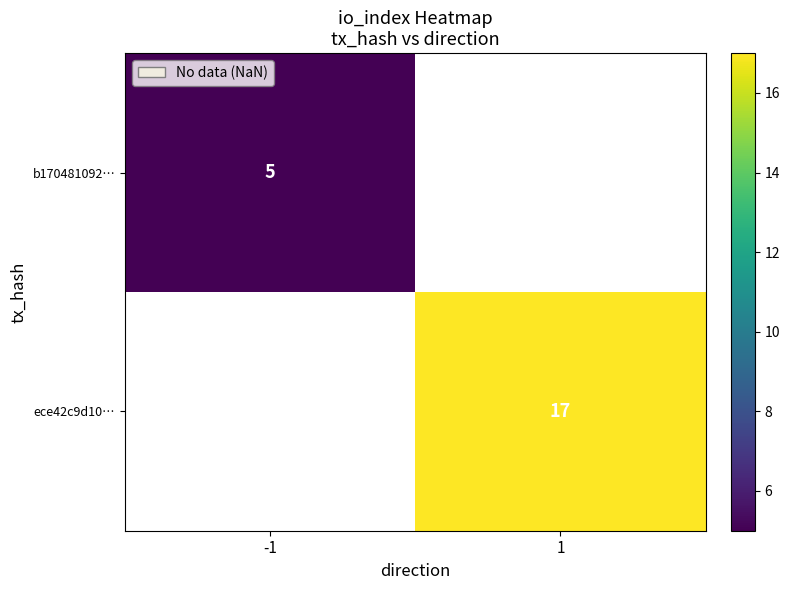

The ece42c9d10… series shows 5 at 1. True or false?

False